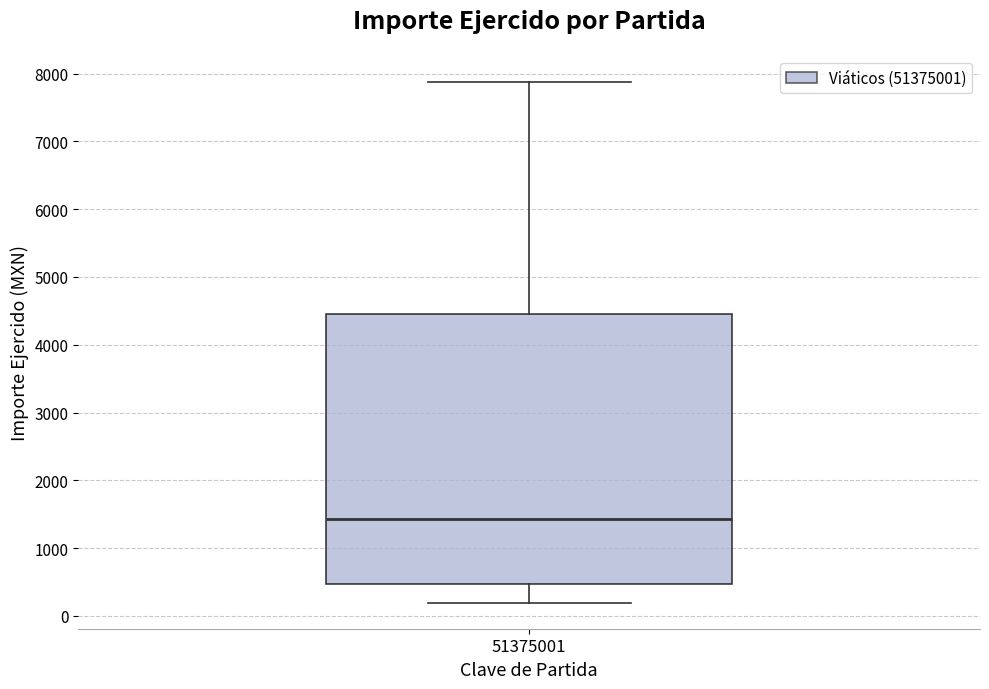

Read this box plot against the y-axis: the position of the median line, the range covered by the box, and the ends of both whiskers. The values are not printed on the chart, so give them approximately, as read against the axis.

median 1400, box 500 to 4400, whiskers 200 to 7900